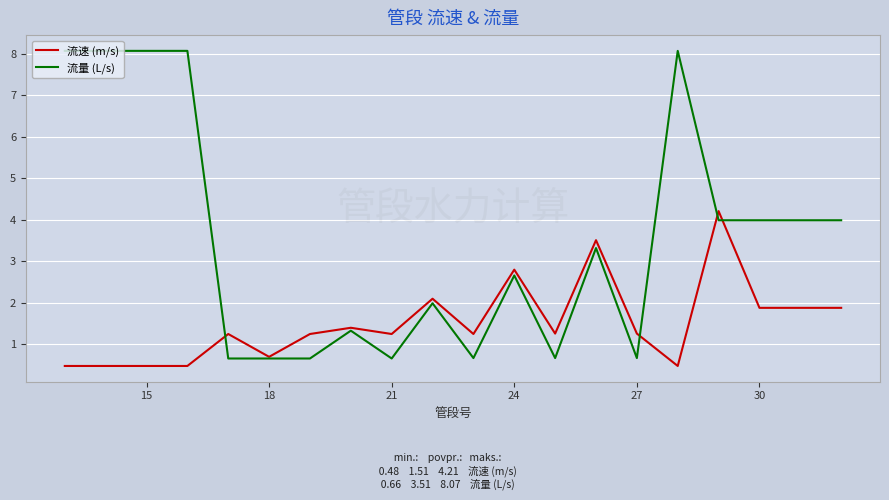

List the series in order of their peak value, lowest first.

流速 (m/s), 流量 (L/s)